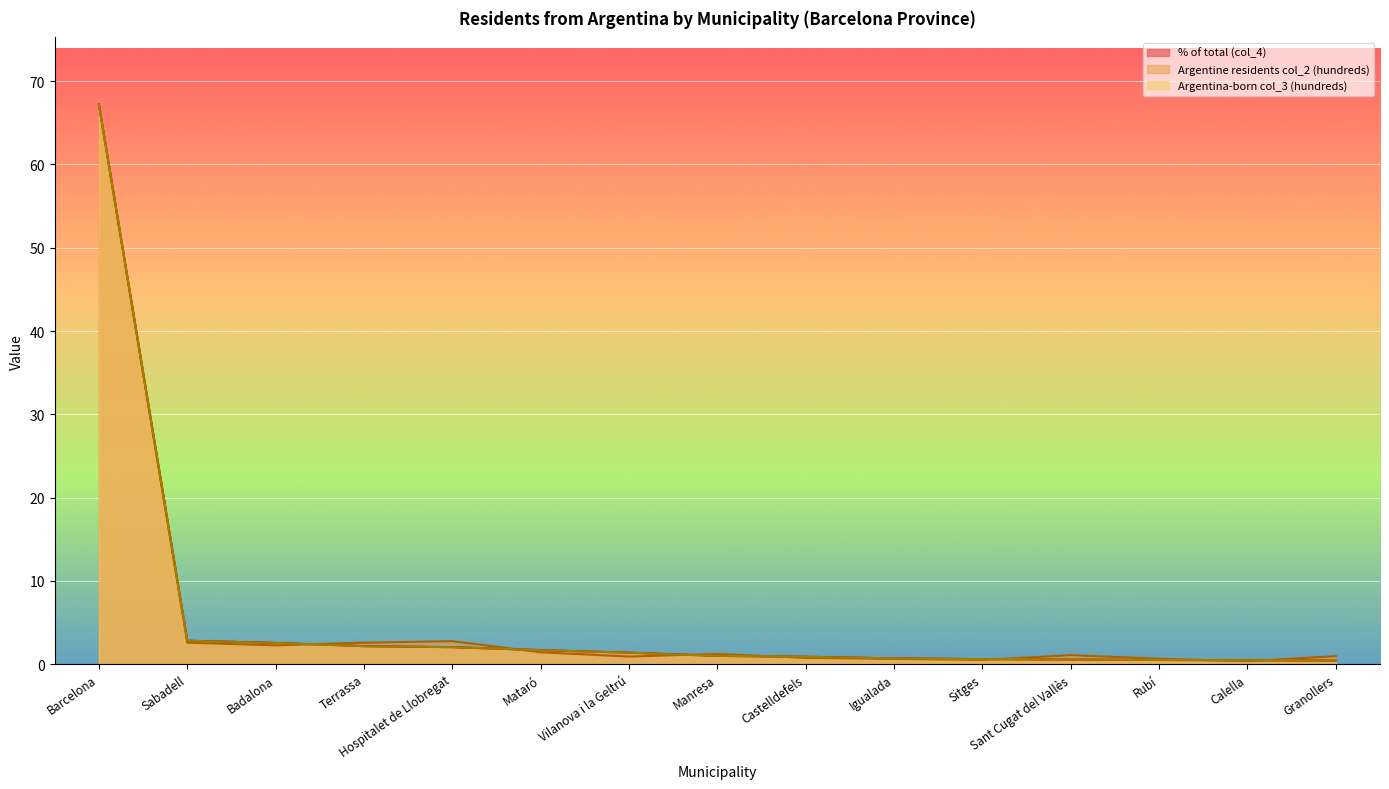

Between which two adjacent categories do Argentine residents col_2 (hundreds) and Argentina-born col_3 (hundreds) first intersect?

Badalona and Terrassa